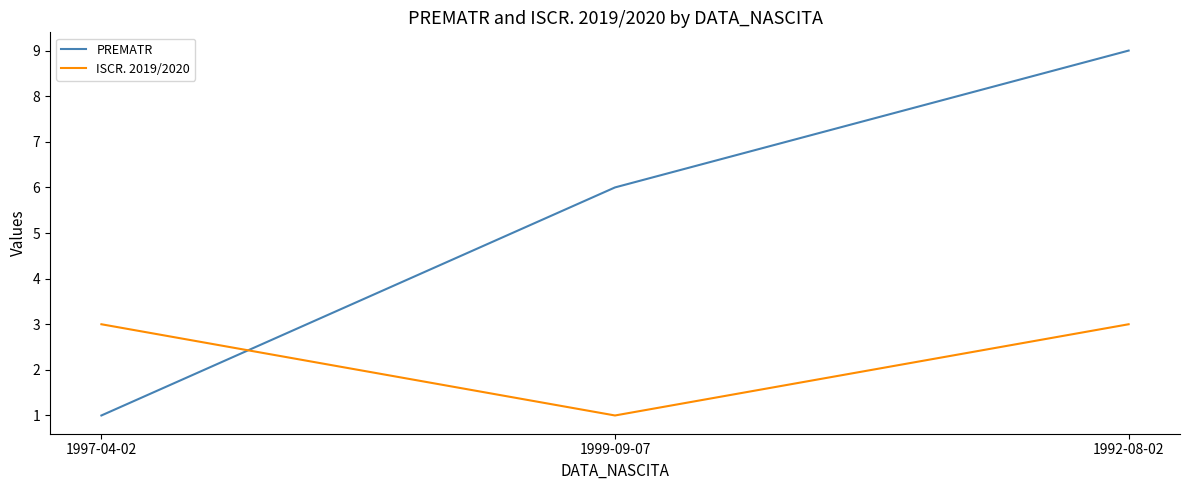

Is the value of ISCR. 2019/2020 at 1992-08-02 greater than the value of PREMATR at 1992-08-02?

No